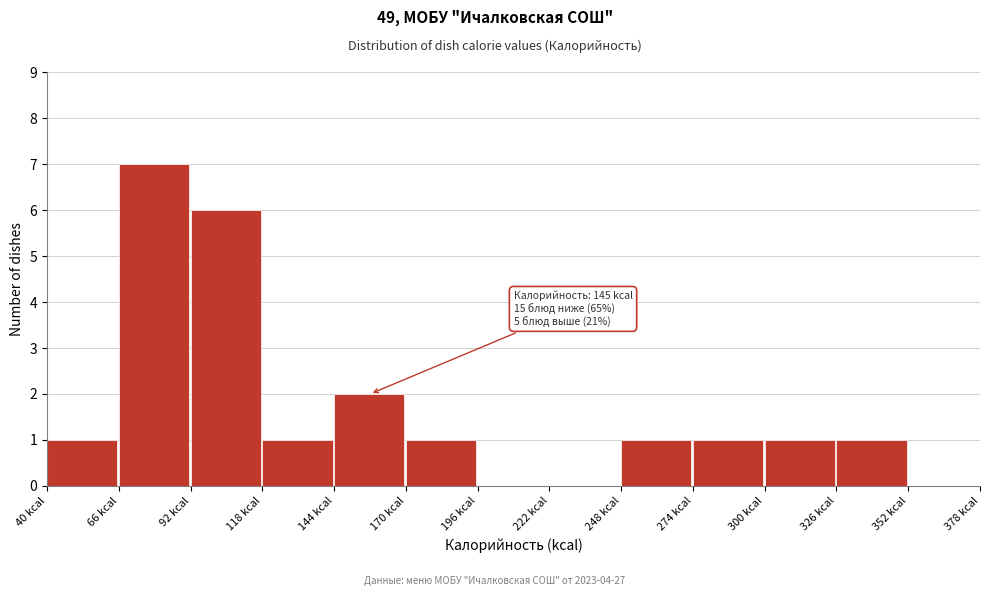

Over which range of the x-axis is the bar tallest?

66 to 92